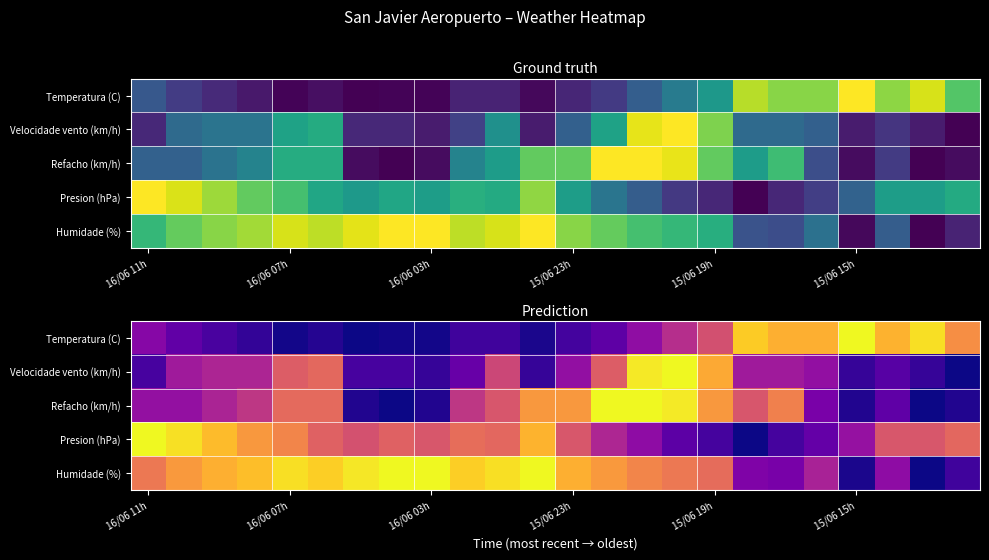

What is the difference between the highest and lowest values at 15/06 23h?

0.7